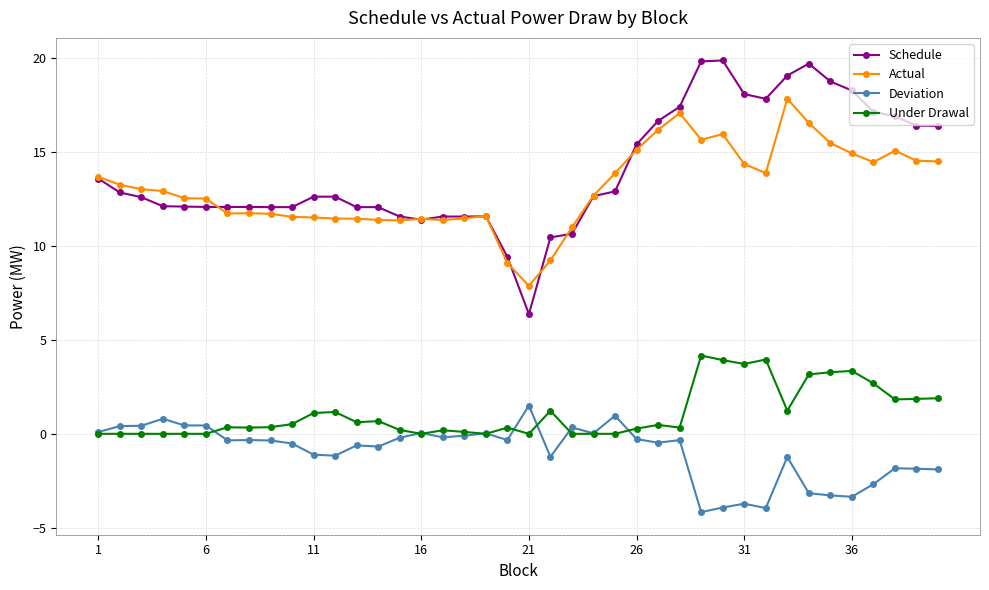

What is the value of the Under Drawal point at the 14th from the left?

0.7